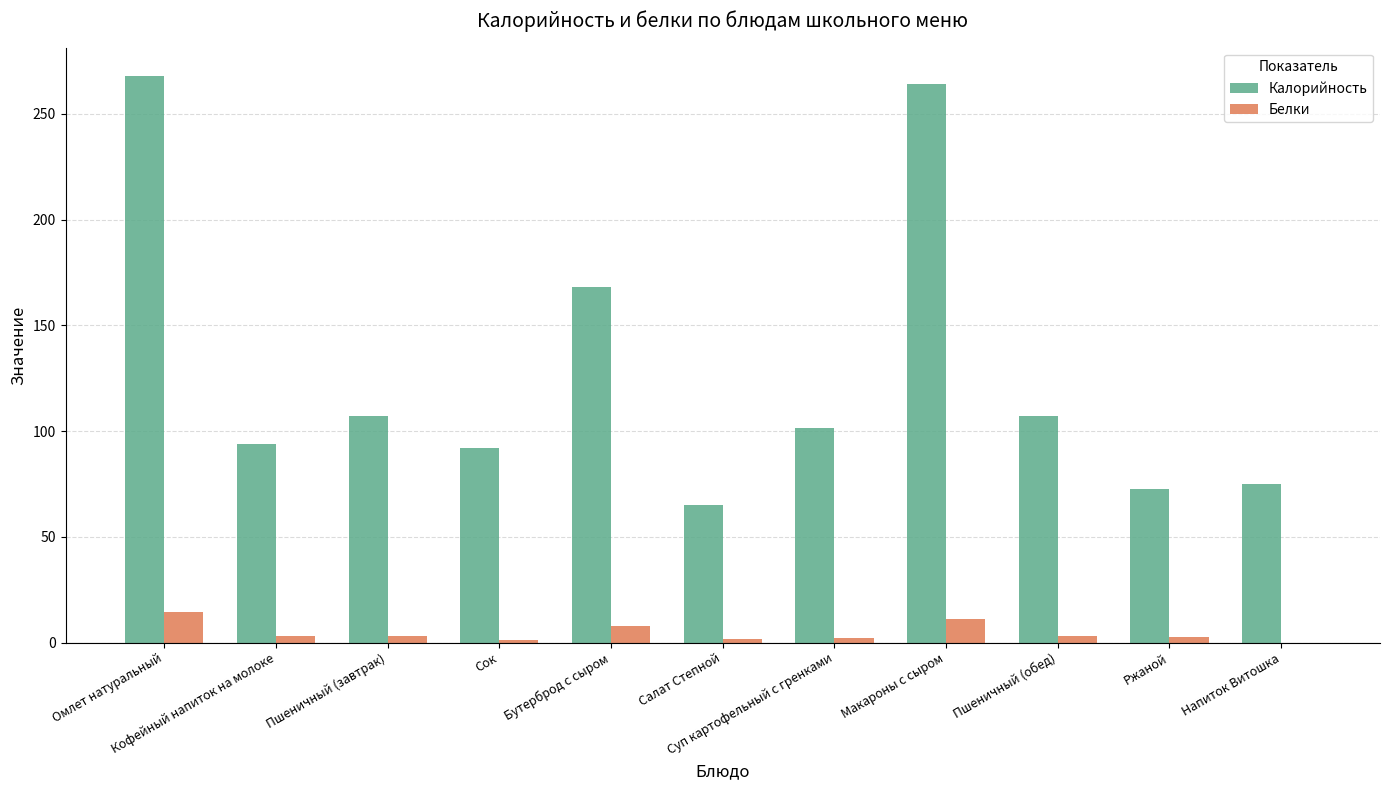

How many distinct data groups are displayed?

2